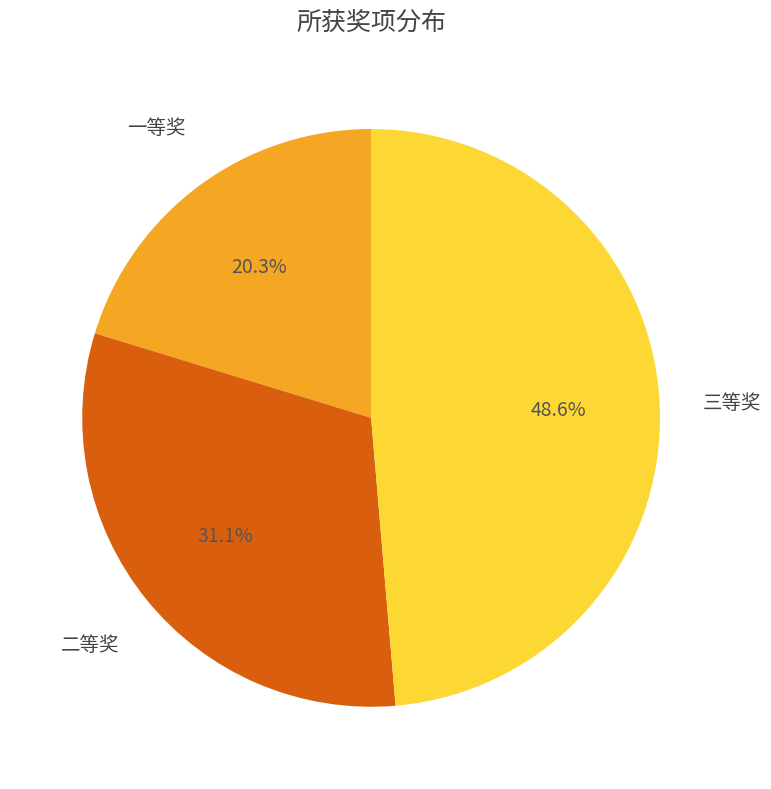

Which slice is the smallest?

一等奖